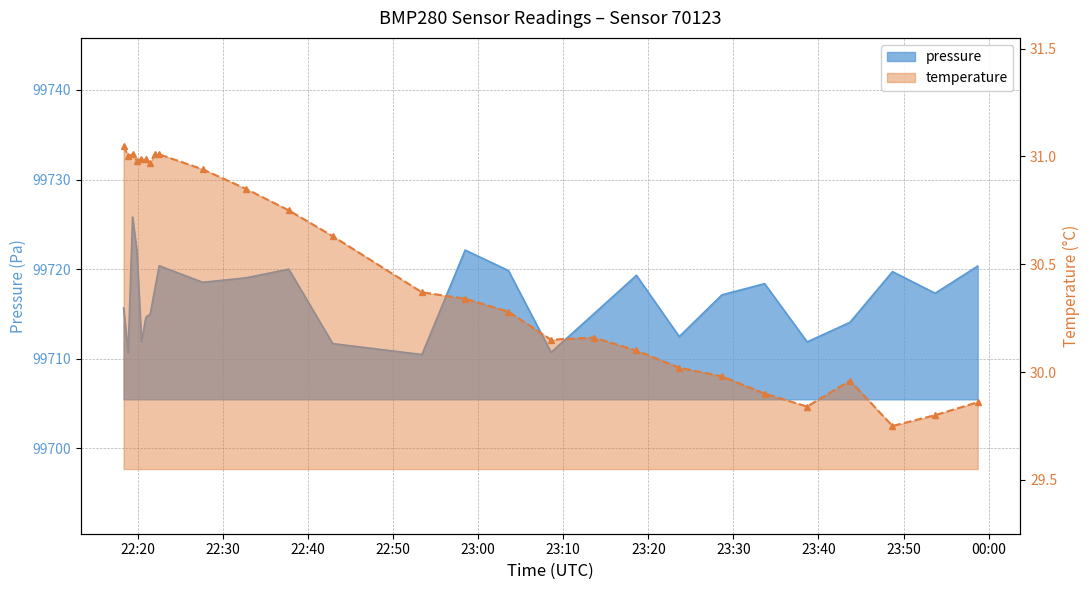

Reading left to right, transcribe all the data shown in this chart.

pressure: 99715.7	99710.7	99725.8	99722.0	99711.9	99714.6	99715.0	99717.7	99720.4	99718.5	99719.0	99720.0	99711.7	99710.5	99722.1	99719.8	99710.7	99715.0	99719.3	99712.5	99717.1	99718.4	99711.9	99714.1	99719.7	99717.3	99720.3
temperature: 31.1	31.0	31.0	31.0	31.0	31.0	31.0	31.0	31.0	30.9	30.9	30.8	30.6	30.4	30.3	30.3	30.1	30.2	30.1	30.0	30.0	29.9	29.8	30.0	29.8	29.8	29.9